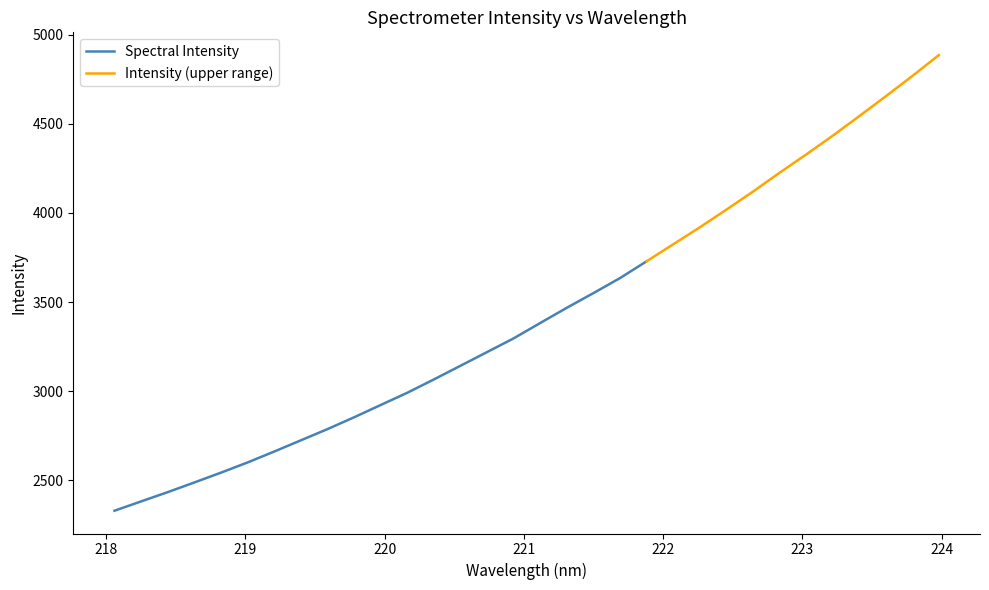

Reading right to left, transcribe all the data shown in this chart.

223.9802=4884.7	223.7895=4767.1	223.5987=4653.5	223.408=4542.0	223.2172=4432.1	223.0264=4327.0	222.8355=4224.5	222.6447=4118.9	222.4538=4017.9	222.263=3918.8	222.0721=3823.8	221.8812=3728.6	221.6902=3634.4	221.4993=3550.3	221.3083=3468.0	221.1174=3382.8	220.9264=3296.6	220.7354=3219.7	220.5444=3143.0	220.3533=3066.3	220.1623=2991.6	219.9712=2922.9	219.7801=2854.0	219.589=2787.7	219.3979=2725.0	219.2067=2662.1	219.0156=2601.0	218.8244=2543.9	218.6332=2488.8	218.442=2434.5	218.2508=2382.6	218.0596=2330.4